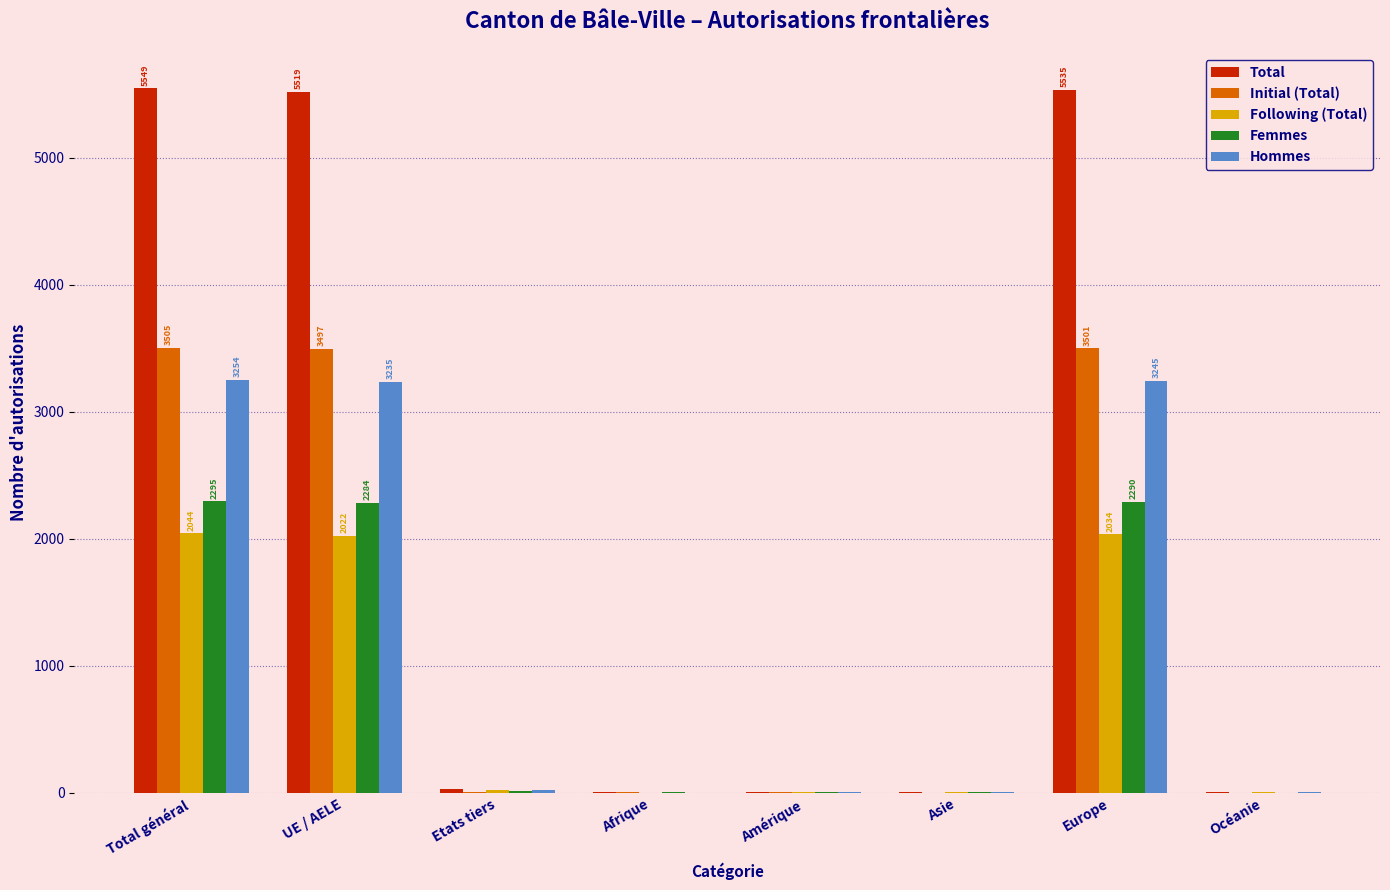

How many categories are shown in the chart?

8